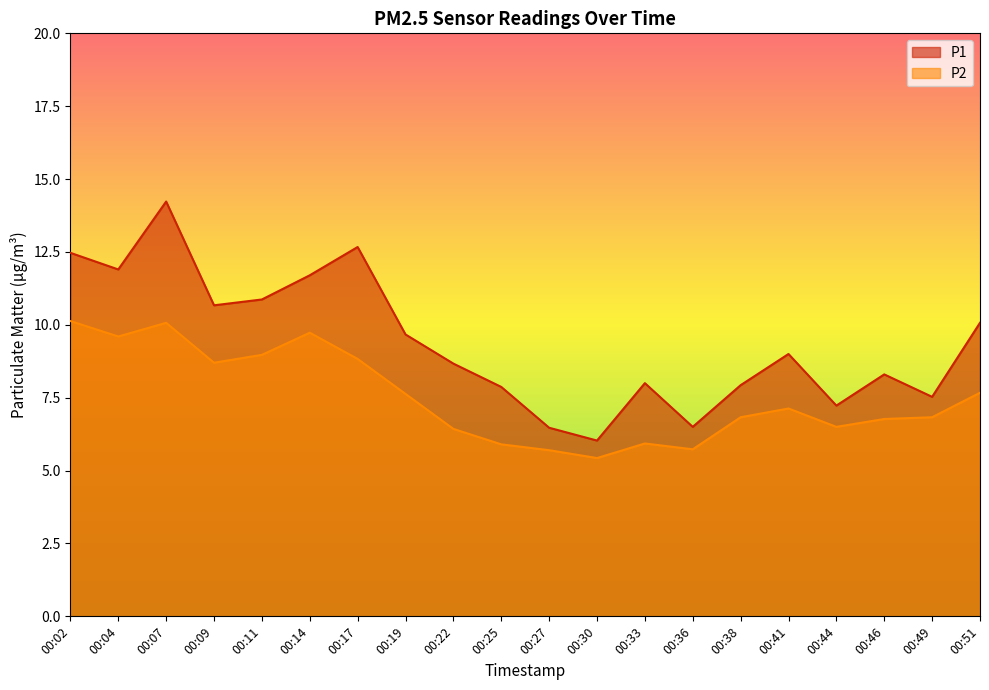

What is the difference between the highest and lowest values at 00:02?

2.3